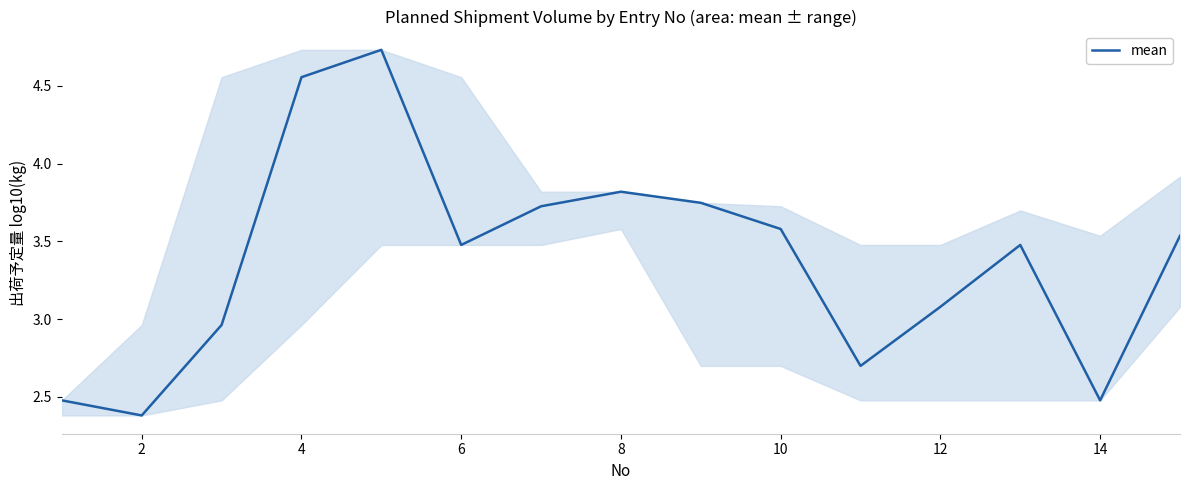

What is the difference between the maximum and minimum values?

2.4